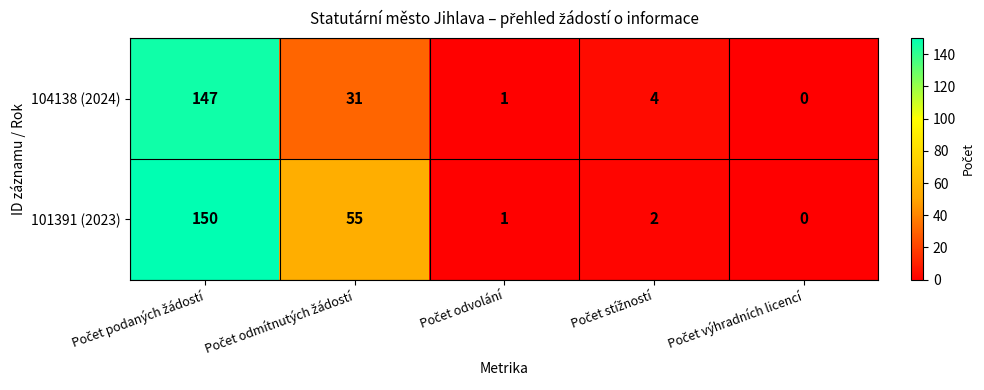

How many positive values does the 104138 (2024) series have?

4